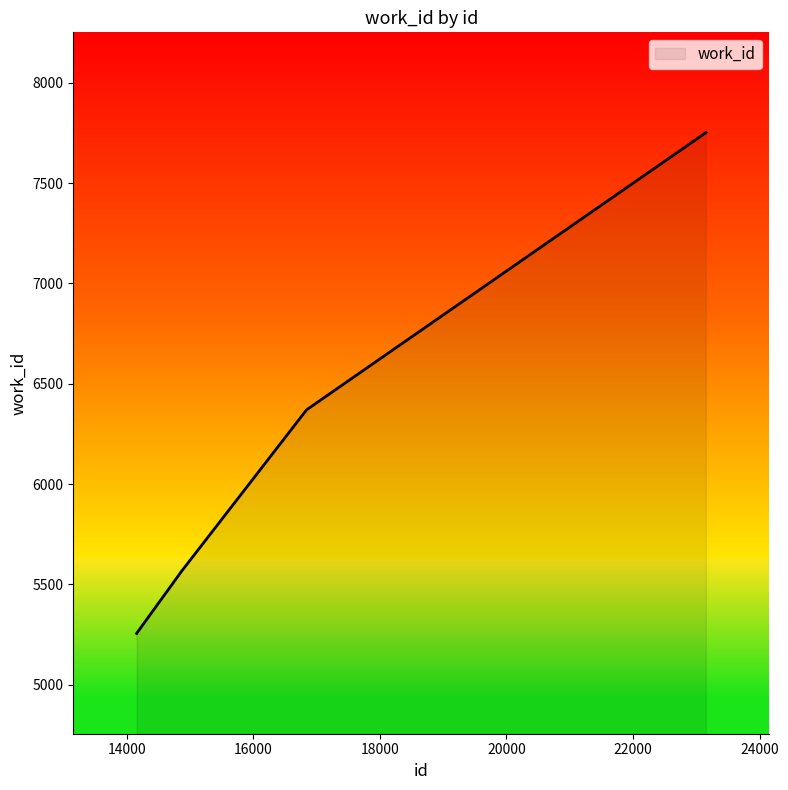

True or false: there are more than 2 points higher than both neighbors.

False